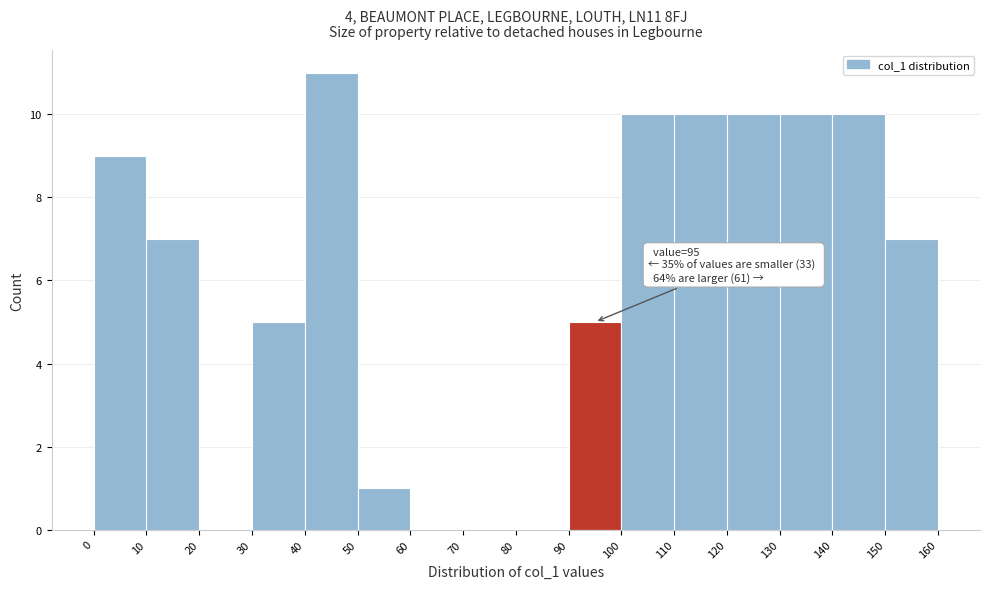

Which range on the x-axis has the tallest bar?

40 to 50